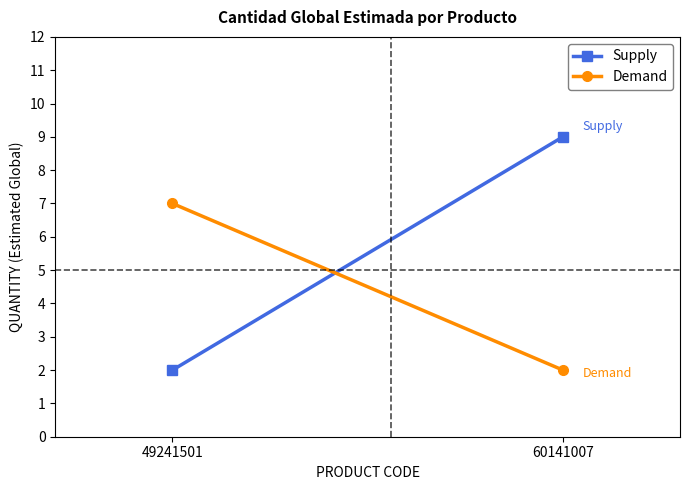

What is the average value of the Supply series?

6